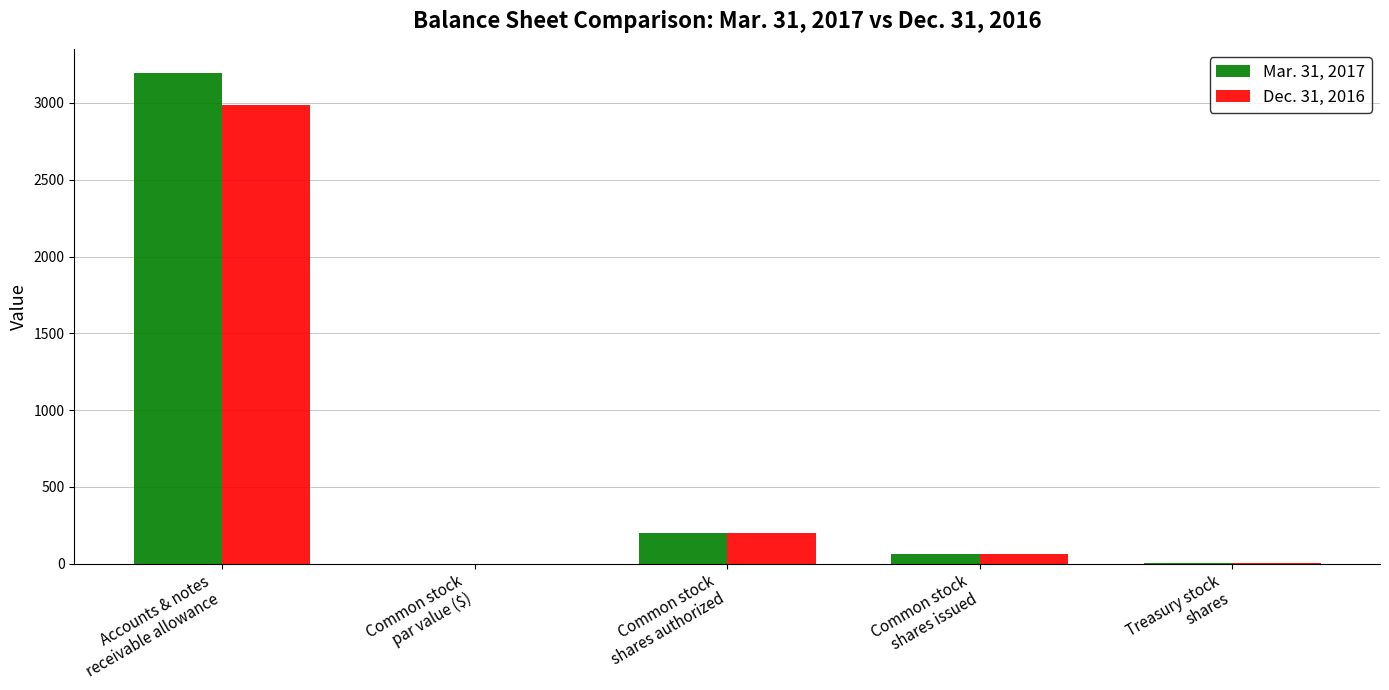

What is the highest value of the Mar. 31, 2017 series?

3193.0